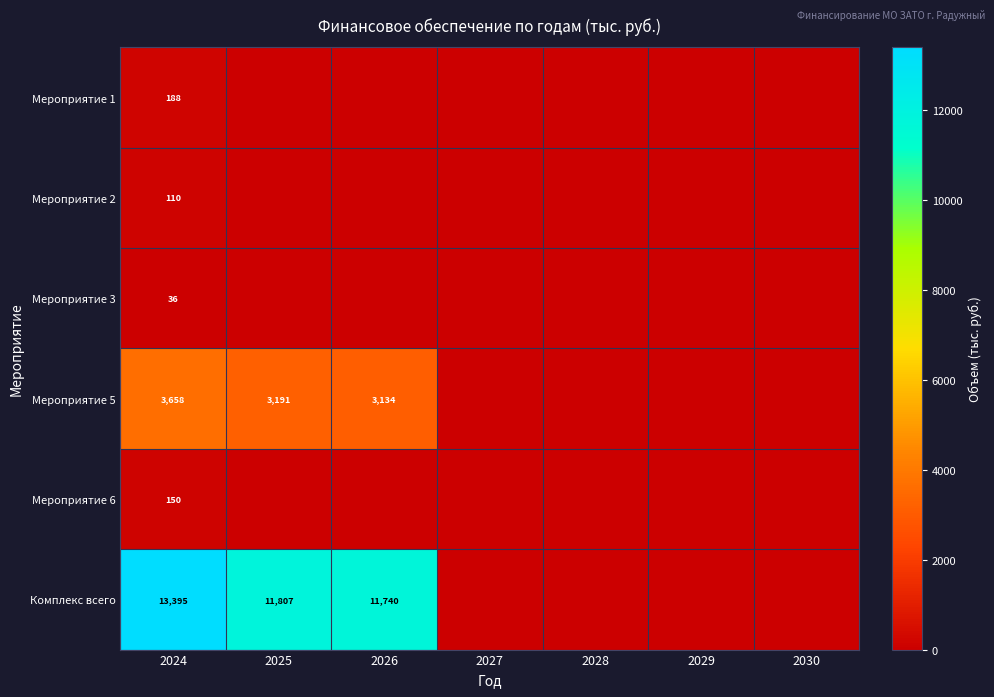

True or false: Мероприятие 6 has a value of 150 at 2024.

True